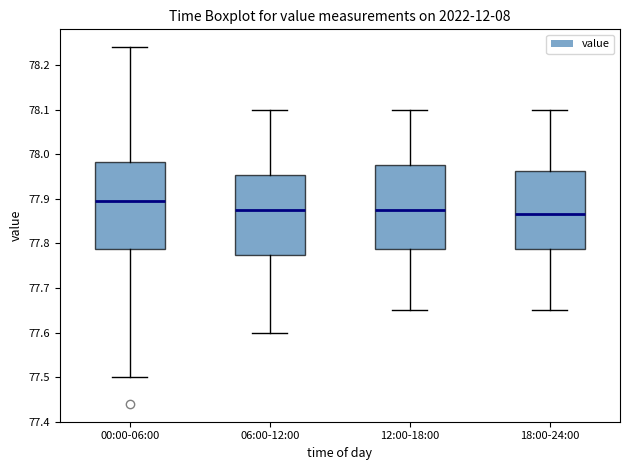

Reading left to right, transcribe this box plot: for each box, give where its median line is, the range the box spans, and where its two whiskers end, as read against the y-axis. The values are not printed on the chart, so give them approximately, as read against the axis.

00:00-06:00: median 77.90, box 77.79 to 77.98, whiskers 77.50 to 78.24
06:00-12:00: median 77.88, box 77.78 to 77.95, whiskers 77.60 to 78.10
12:00-18:00: median 77.88, box 77.79 to 77.98, whiskers 77.65 to 78.10
18:00-24:00: median 77.87, box 77.79 to 77.96, whiskers 77.65 to 78.10